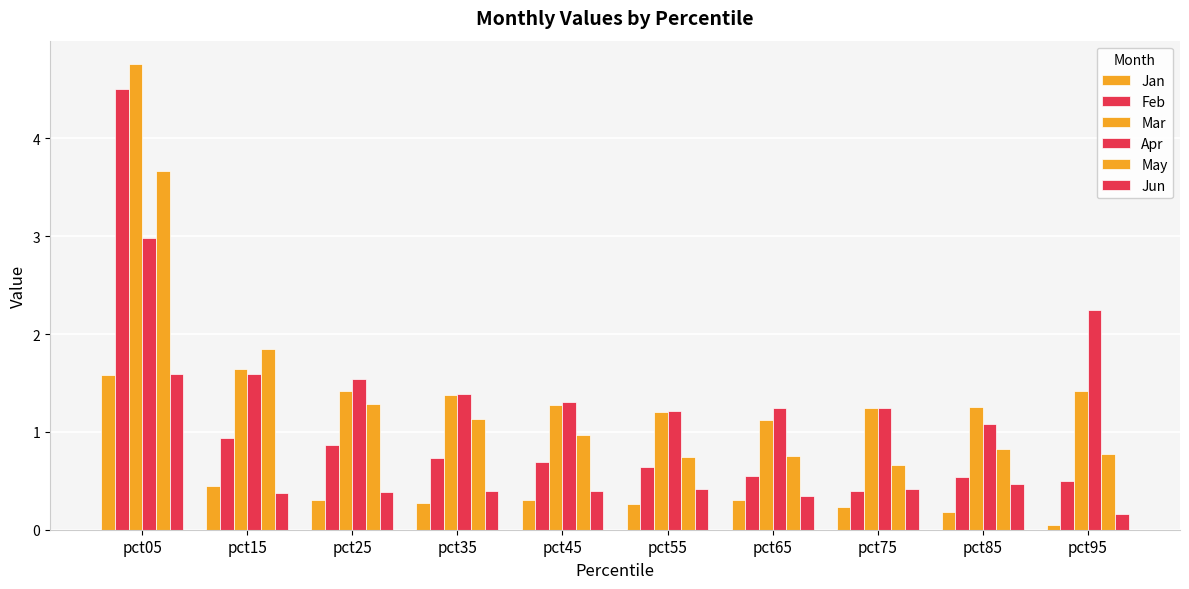

How many bars are there in each group?

6